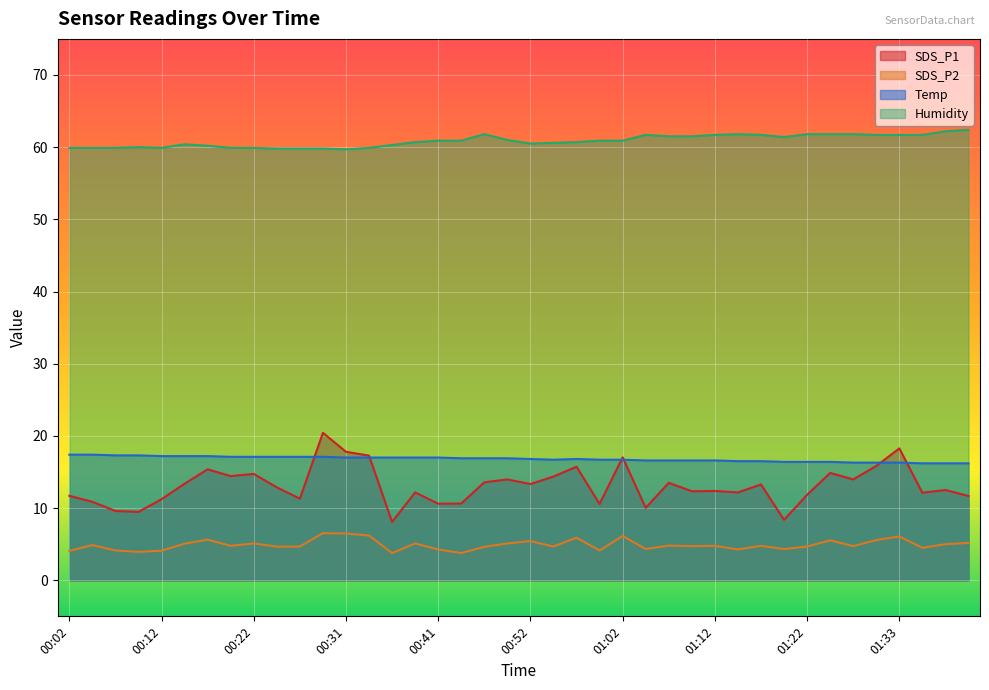

What is the average value of the SDS_P1 series?

13.1